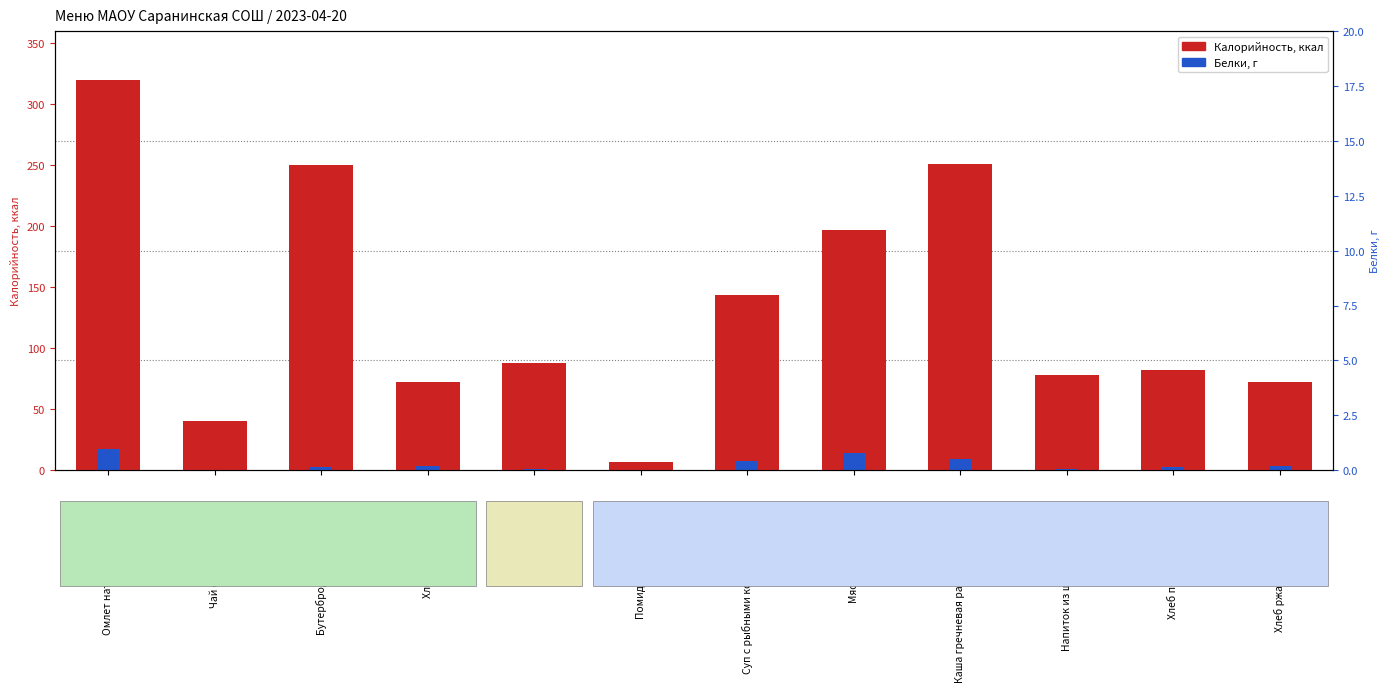

Which category has the lowest value in the Белки, г series?

Чай с лимоном